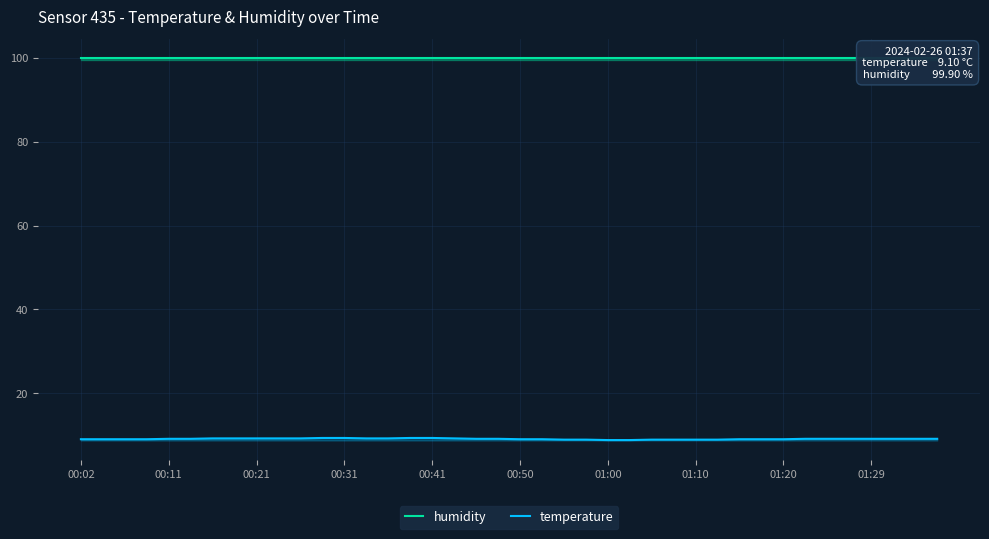

What is the lowest value of the temperature series?

8.8